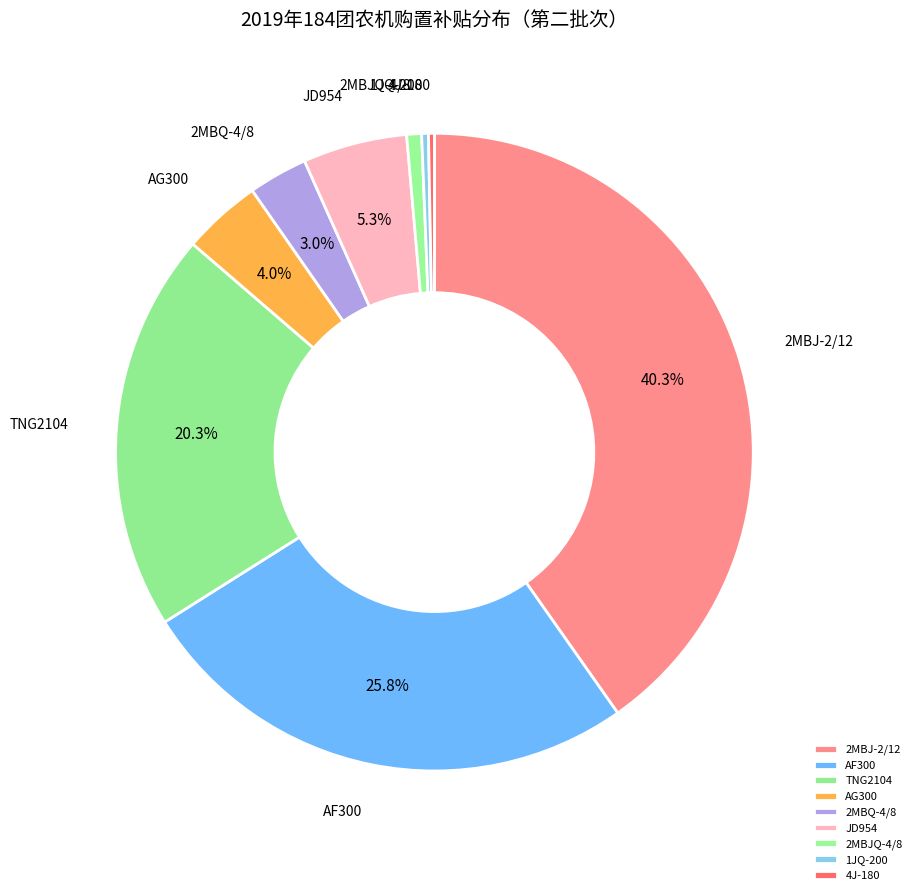

Is it true that JD954 is 1% of the pie?

False